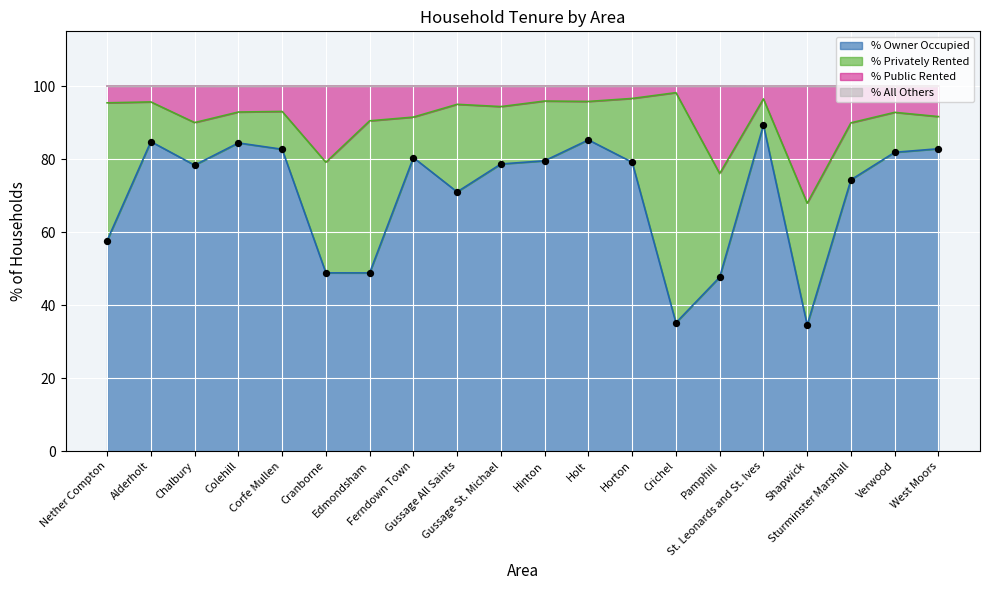

What is the highest value of the % Owner Occupied series?

89.3